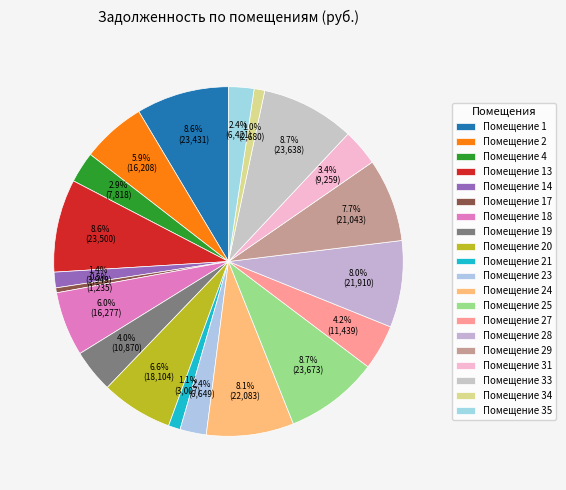

Count the number of slices in the pie.

20